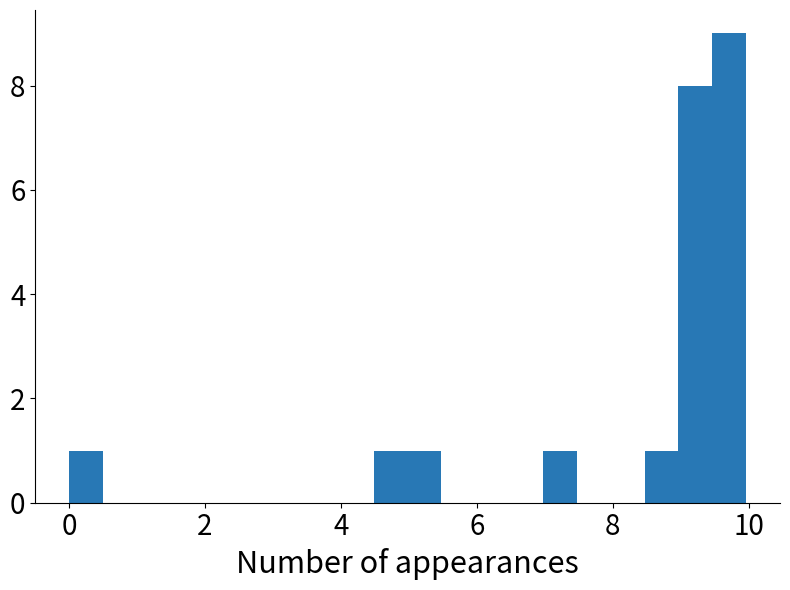

Around what value on the x-axis is the tallest bar? Give the approximate position of its centre, as read against the axis.

9.8